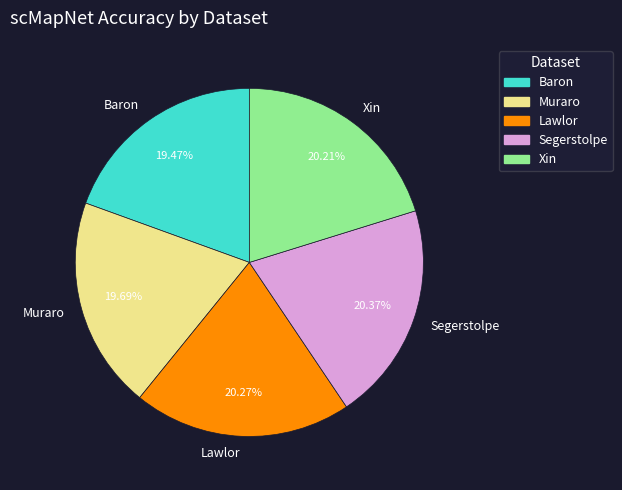

True or false: Xin accounts for 33% of the total.

False